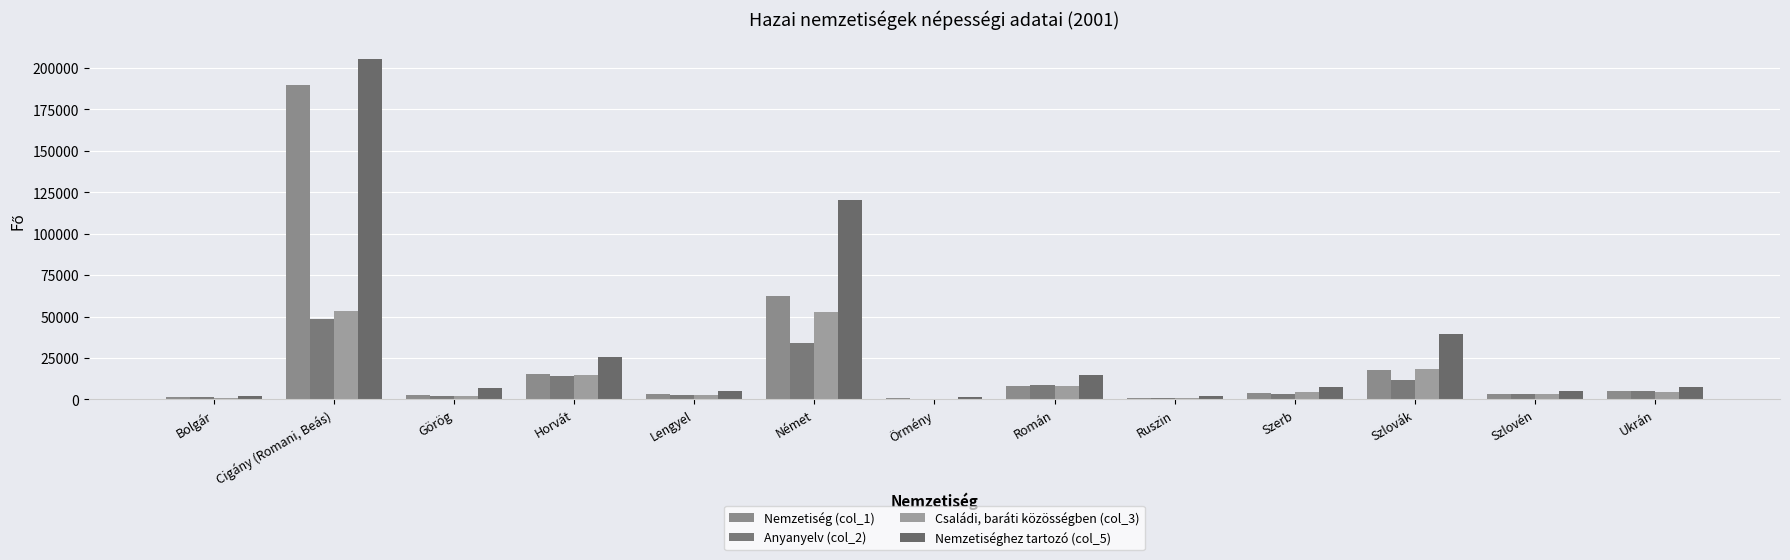

What is the total value across all series at Örmény?

2379